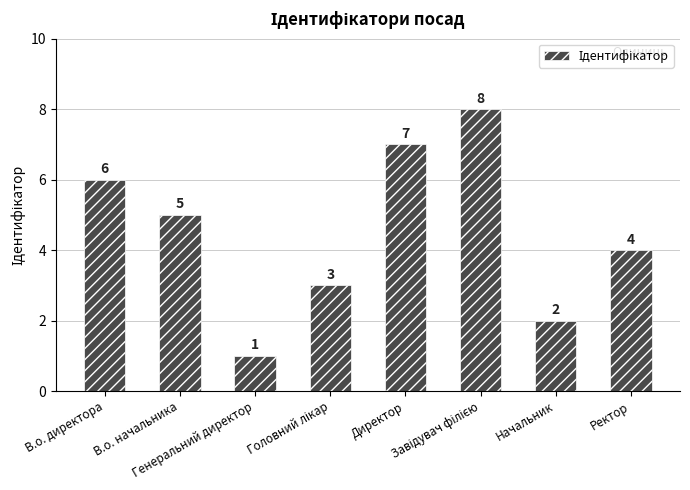

Are the bars grouped side by side (vs. stacked)?

No